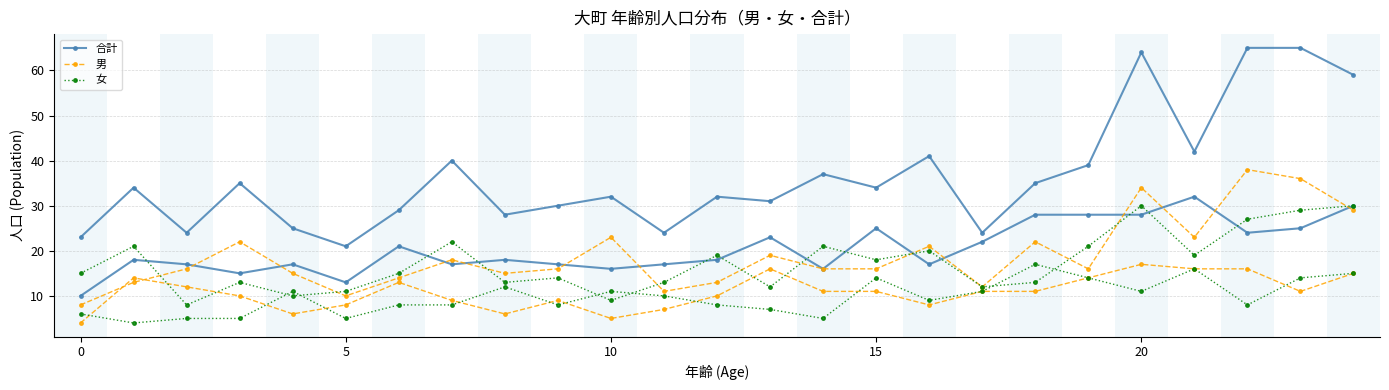

What is the label of the 10th point from the left?

9